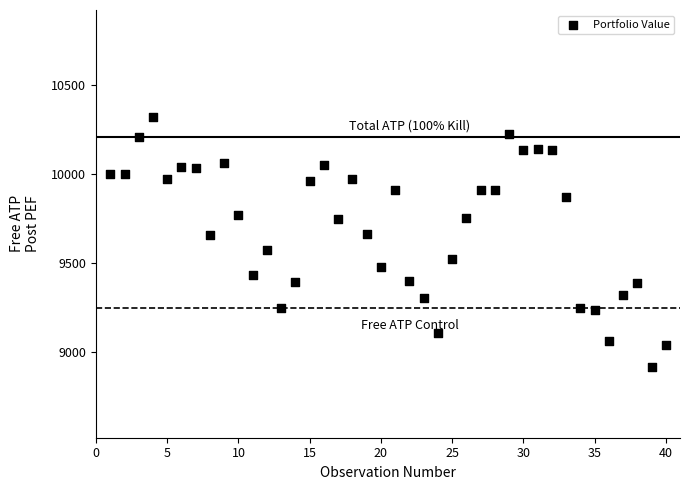

What is the range of X values (max minus min)?

39